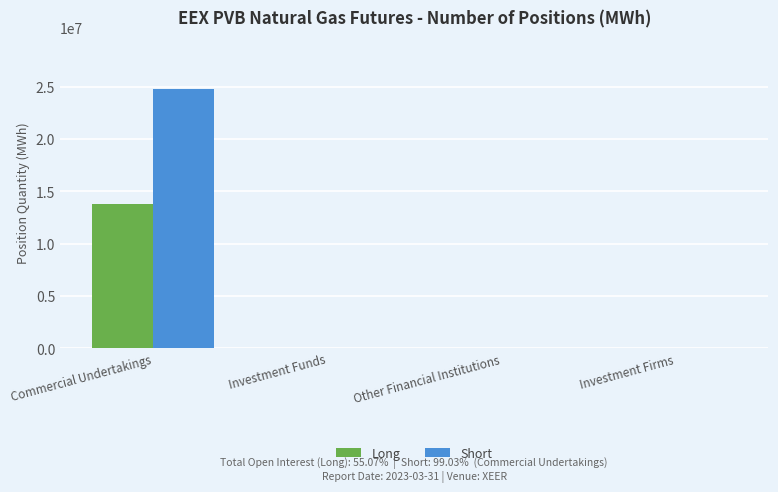

What is the sum of the Long values at Investment Firms and Commercial Undertakings?

13777840